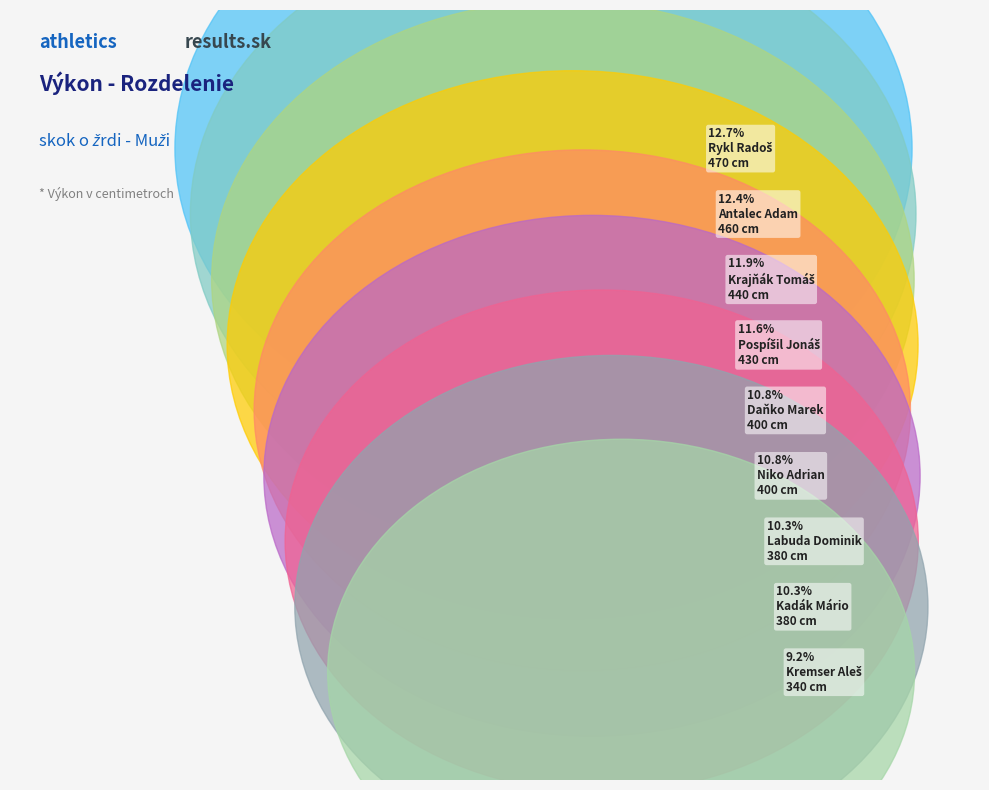

To the nearest percent, what portion does Antalec Adam represent?

12%